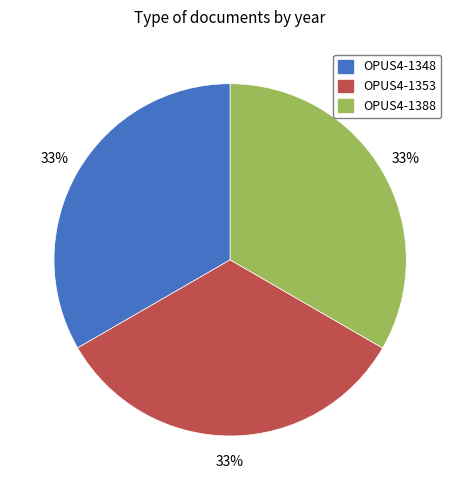

What is the ratio of the value at OPUS4-1348 to the value at OPUS4-1388?

1.0